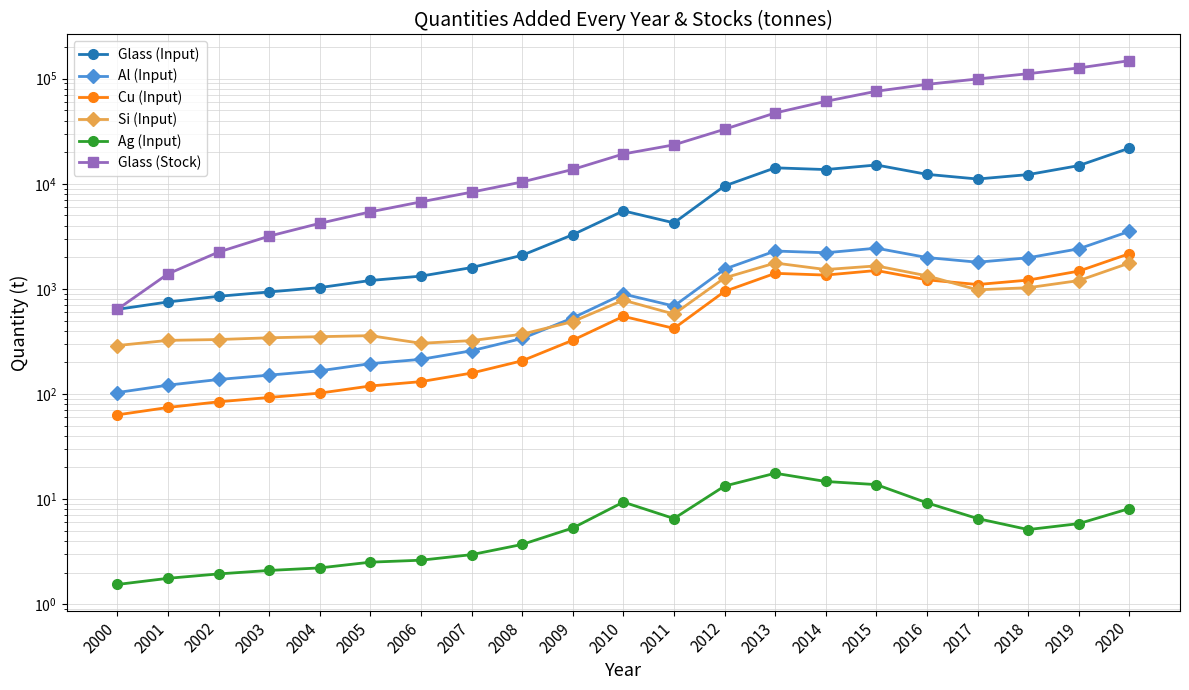

What is the minimum value for Al (Input)?

103.3